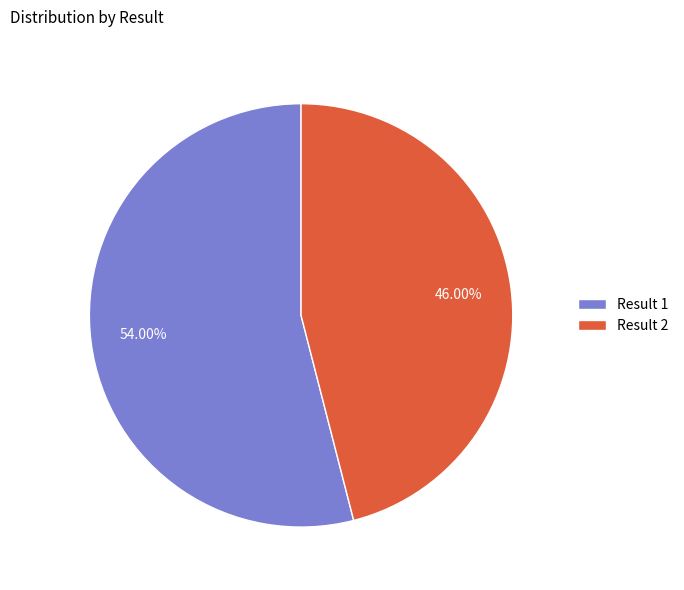

Between Result 2 and Result 1, which is larger?

Result 1